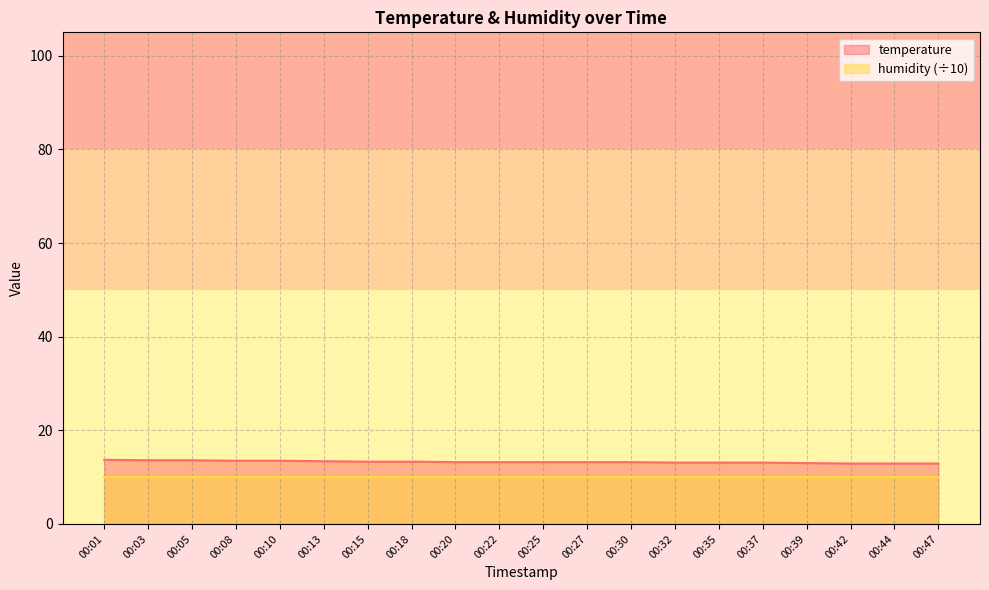

How many lines are shown in the chart?

2